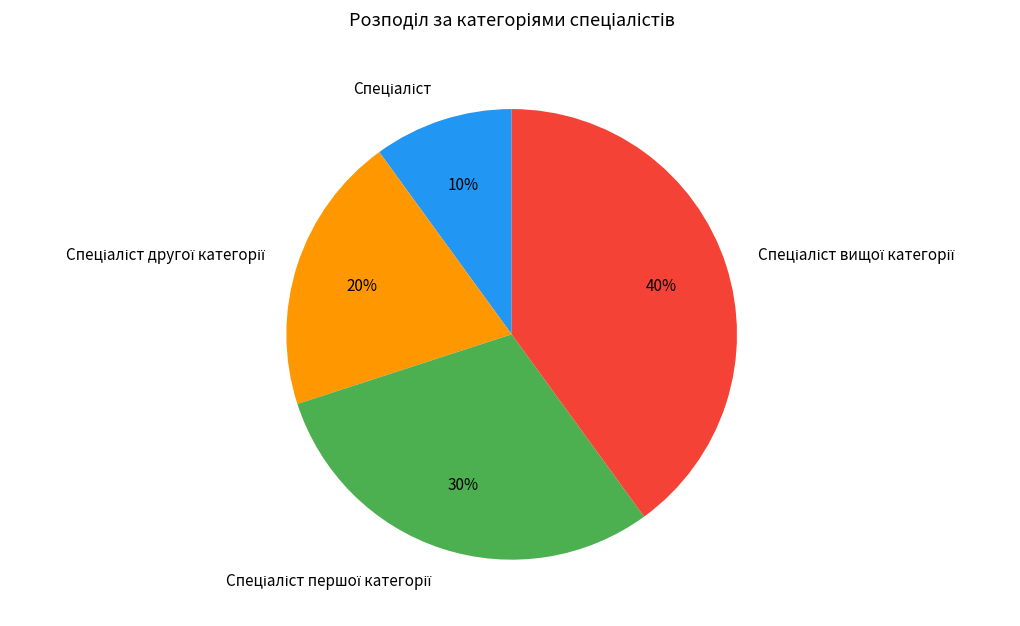

Is there a majority slice in this chart?

No